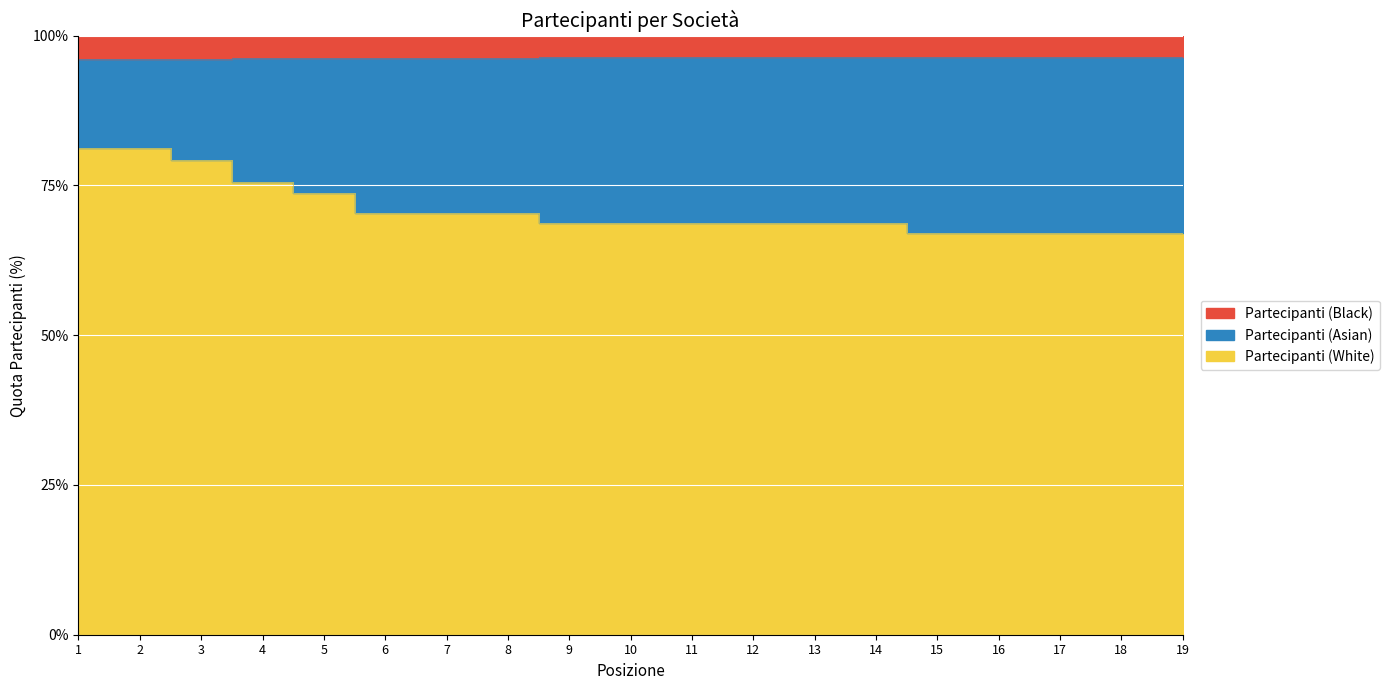

List the labels in order of value, smallest first.

15, 16, 17, 18, 19, 9, 10, 11, 12, 13, 14, 6, 7, 8, 5, 4, 3, 1, 2